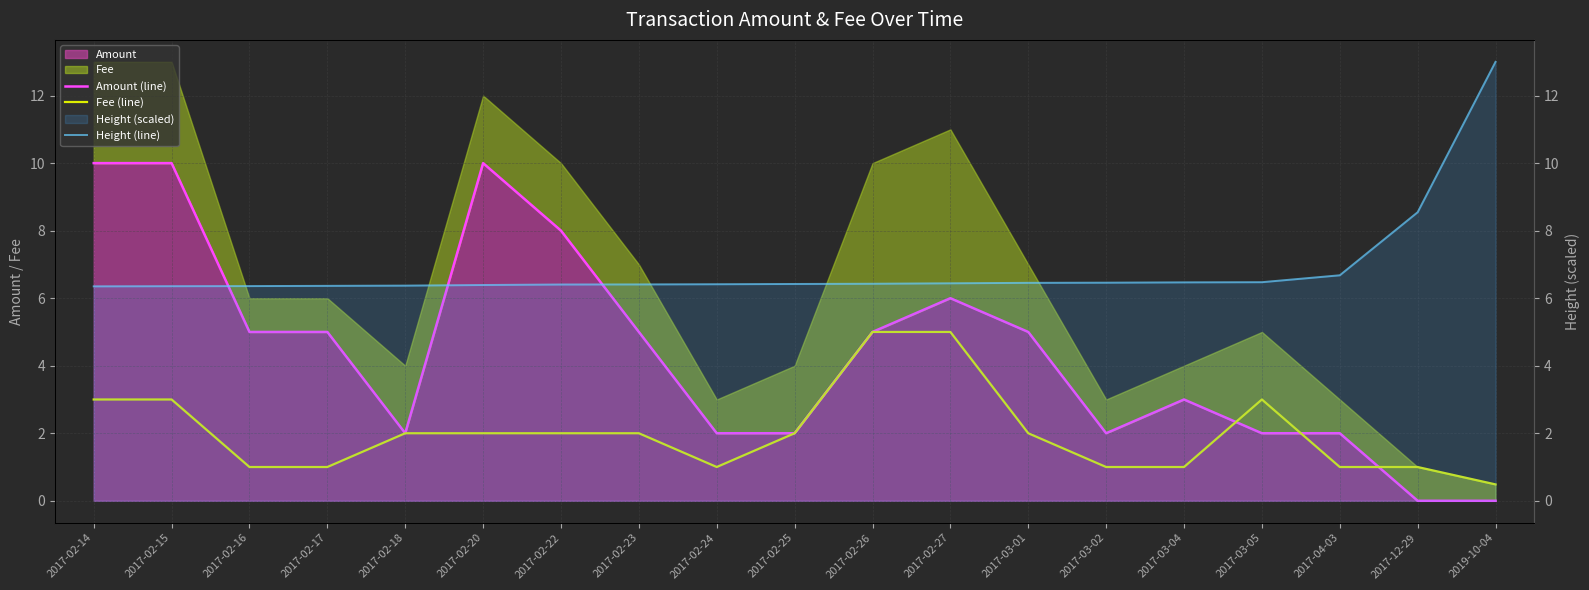

Which category has the highest value in the Fee (line) series?

2017-02-26